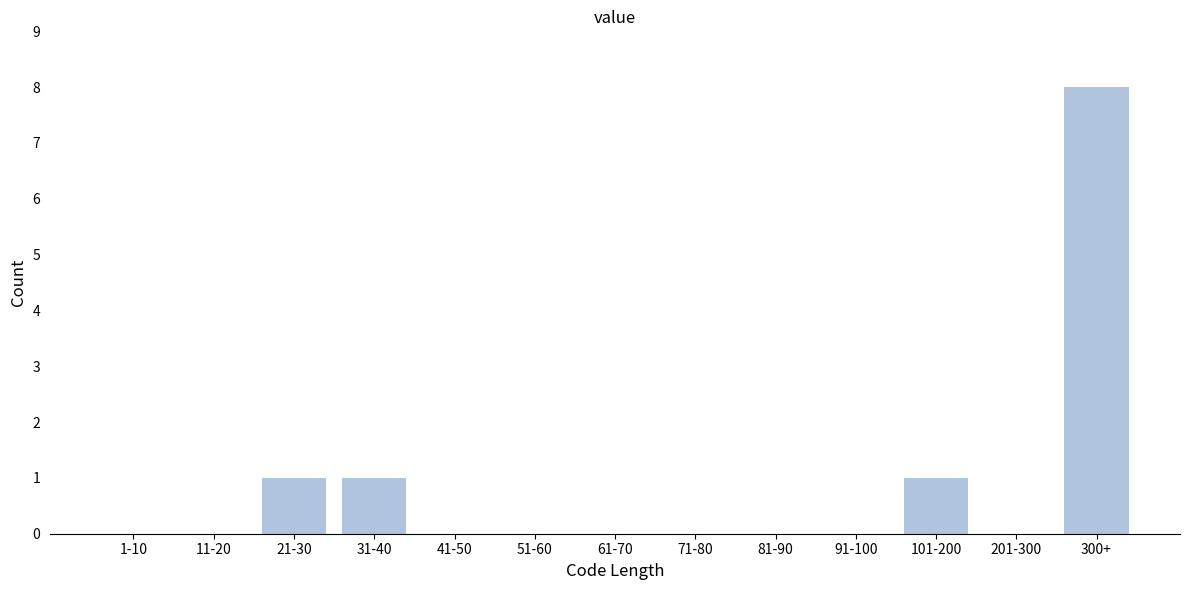

Reading right to left, extract all data points from this chart.

300+=8	201-300=0	101-200=1	91-100=0	81-90=0	71-80=0	61-70=0	51-60=0	41-50=0	31-40=1	21-30=1	11-20=0	1-10=0